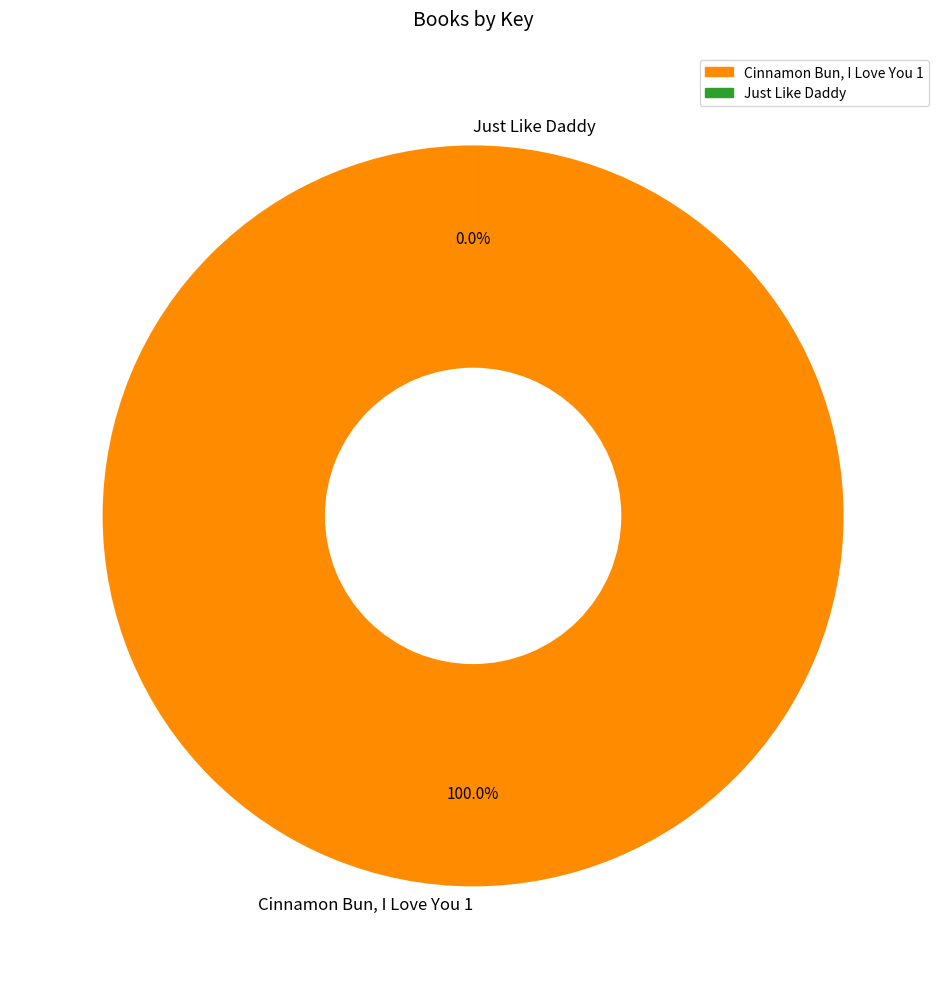

Is the sum of Cinnamon Bun, I Love You 1 and Just Like Daddy greater than half?

Yes